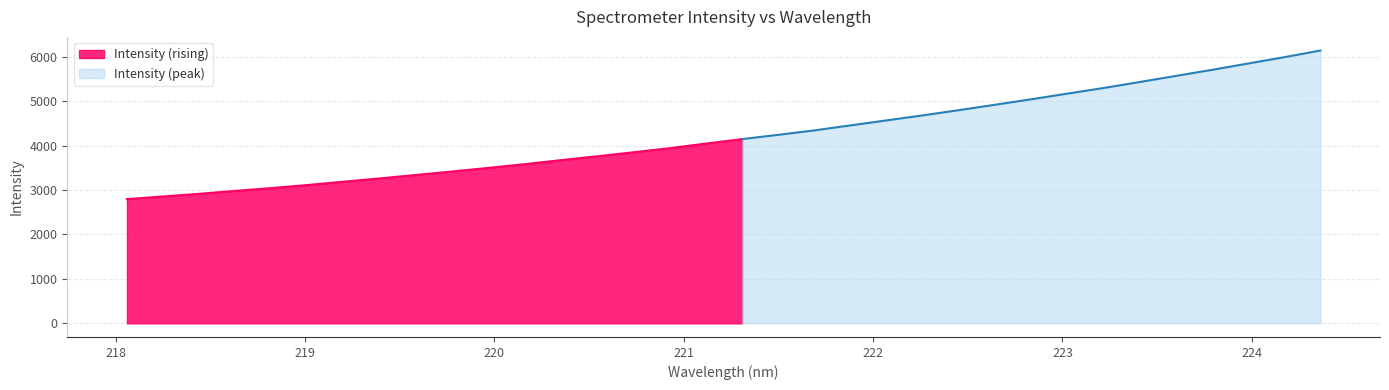

What is the minimum value for Intensity (rising)?

2794.5